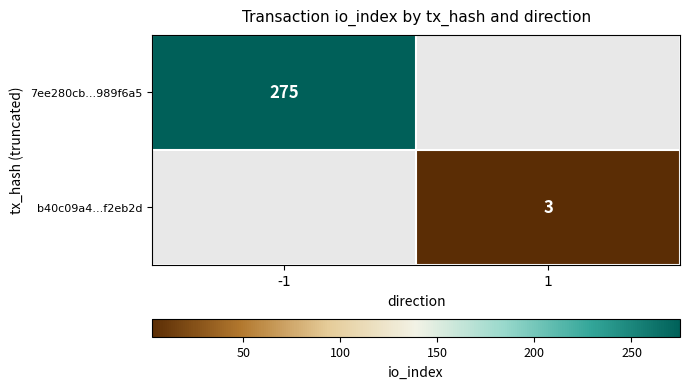

The b40c09a4...f2eb2d series shows 3 at 1. True or false?

True